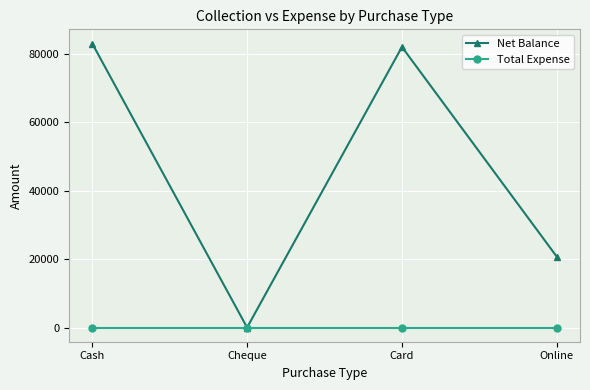

List the series in order of their overall mean, highest first.

Net Balance, Total Expense